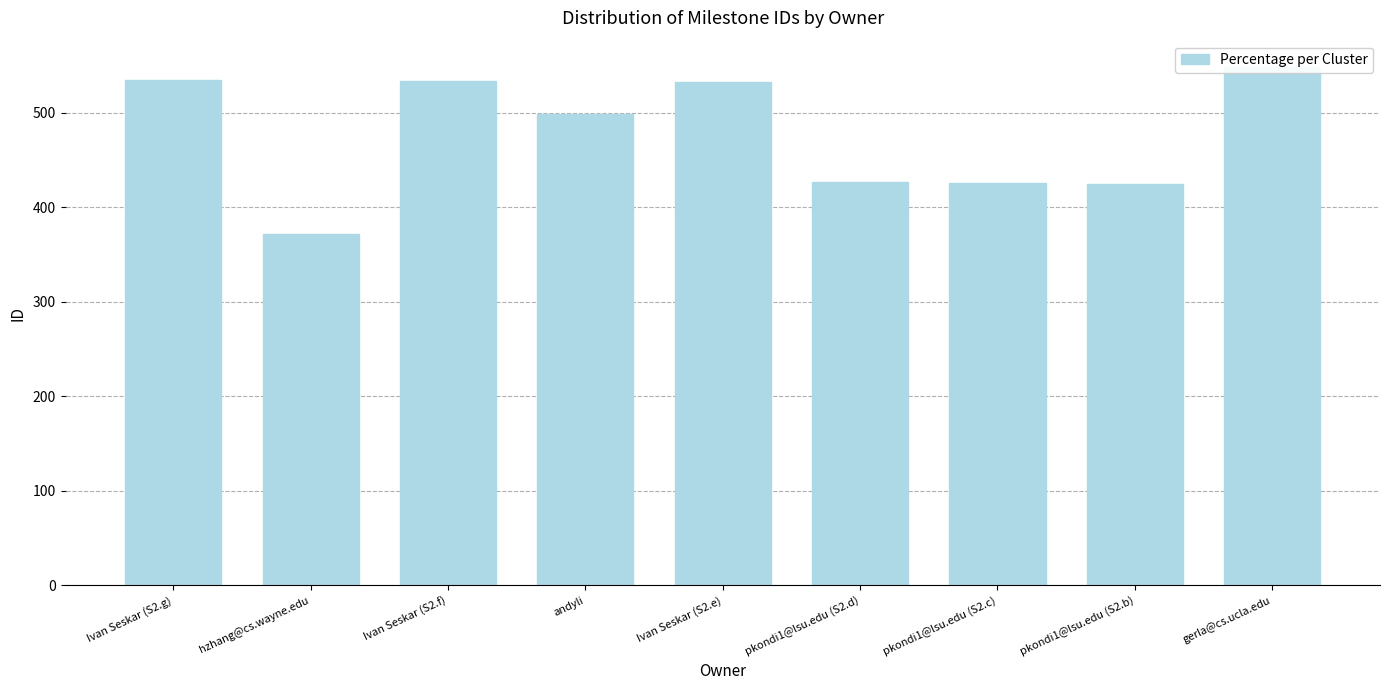

Which category has the lowest value across all series?

hzhang@cs.wayne.edu